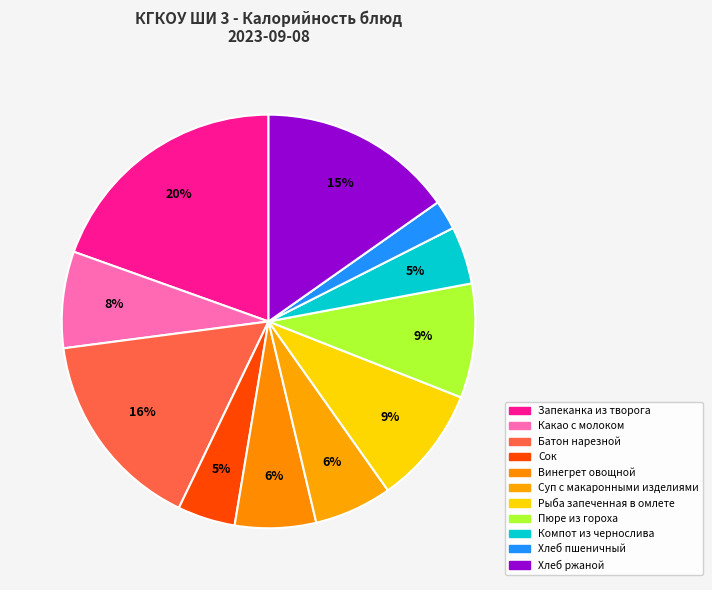

To the nearest percent, what is the average slice percentage?

9%